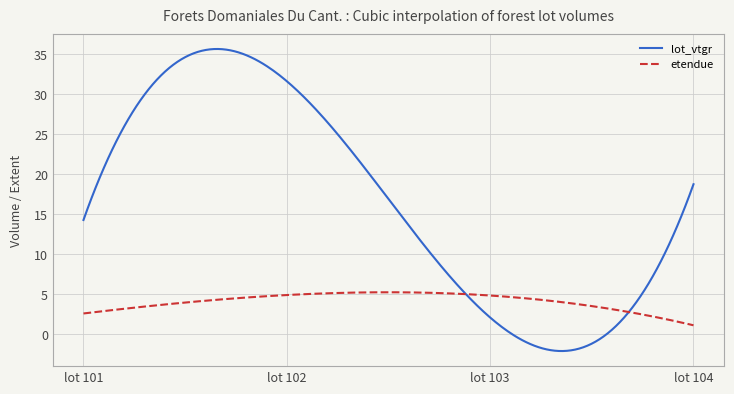

What is the maximum value shown in the chart?

35.6